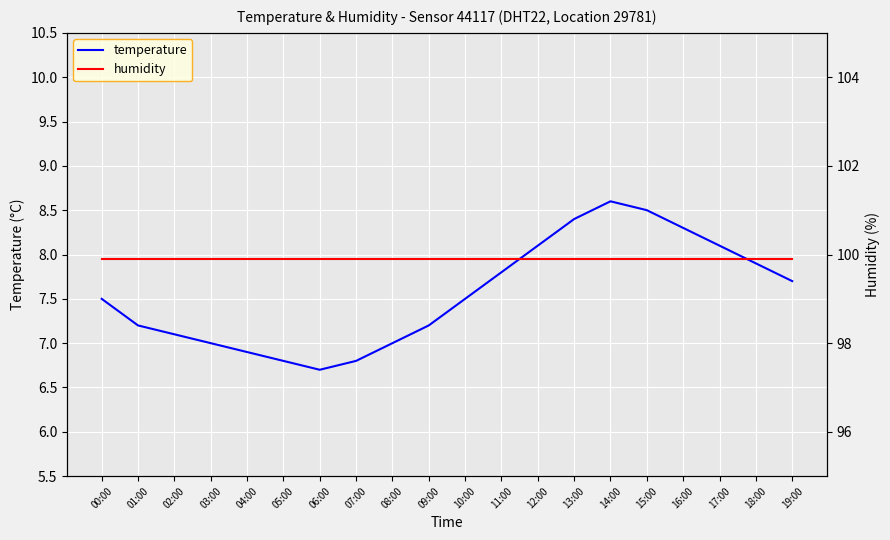

True or false: humidity and temperature cross at least once.

False